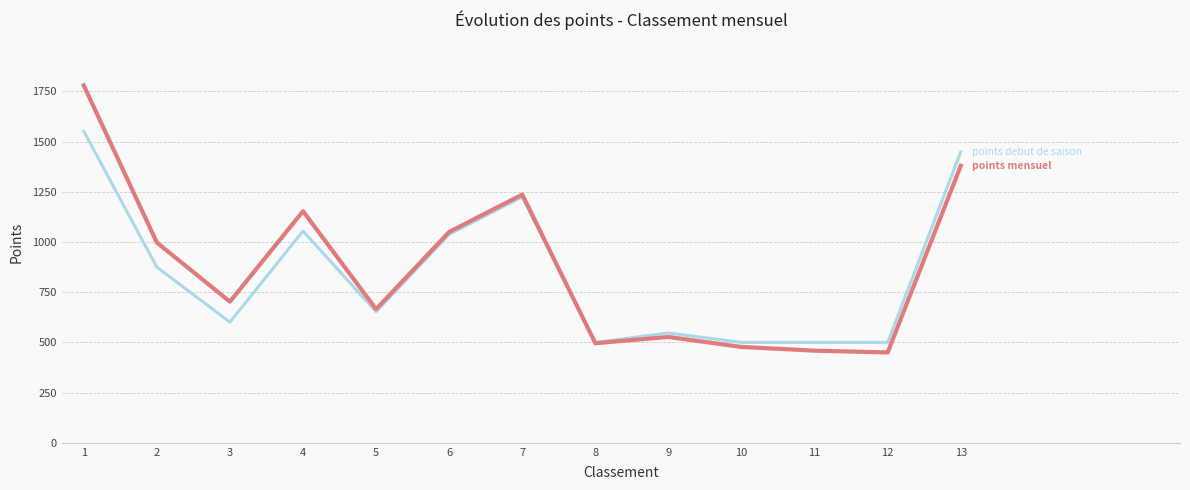

What is the difference between the highest and lowest values at 12?

50.0